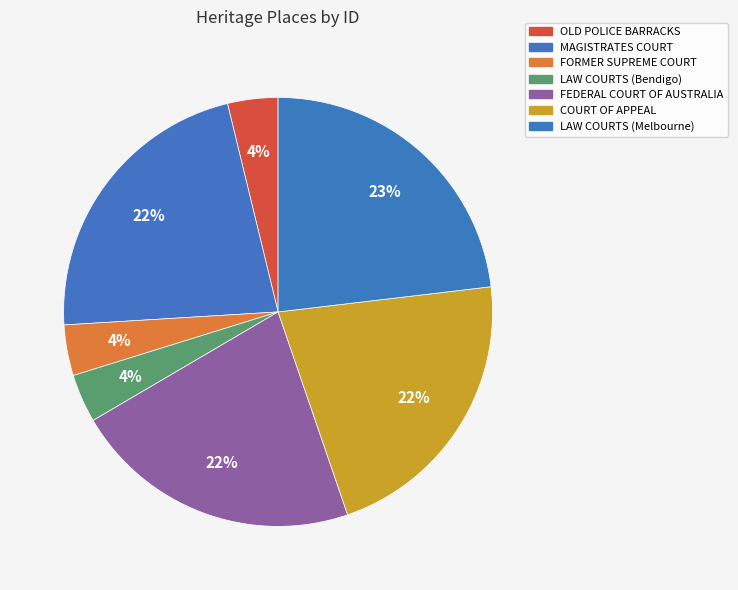

Is it true that COURT OF APPEAL is 22% of the pie?

True